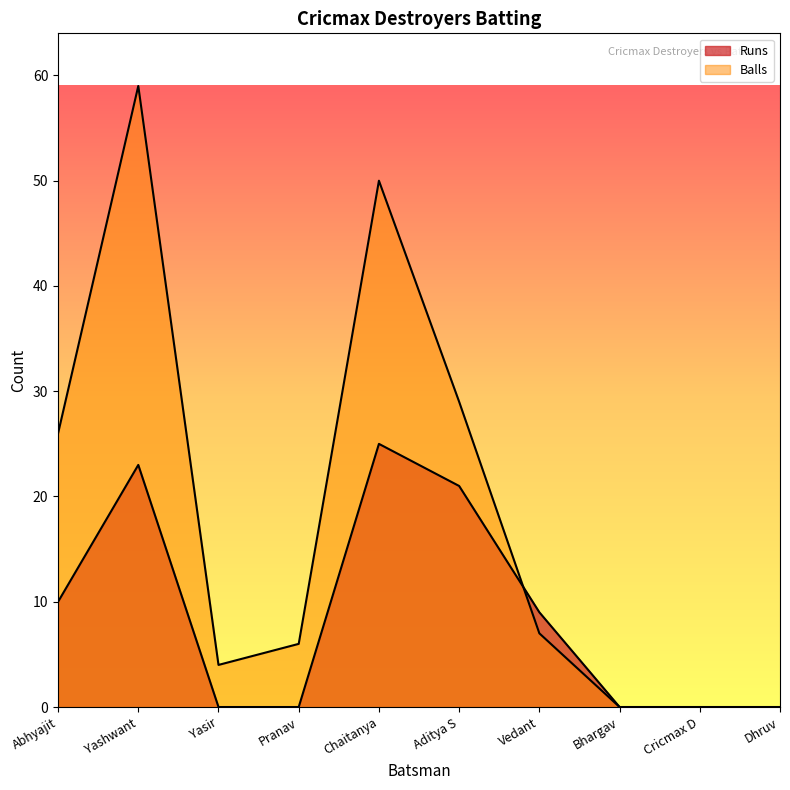

How many distinct data groups are displayed?

2